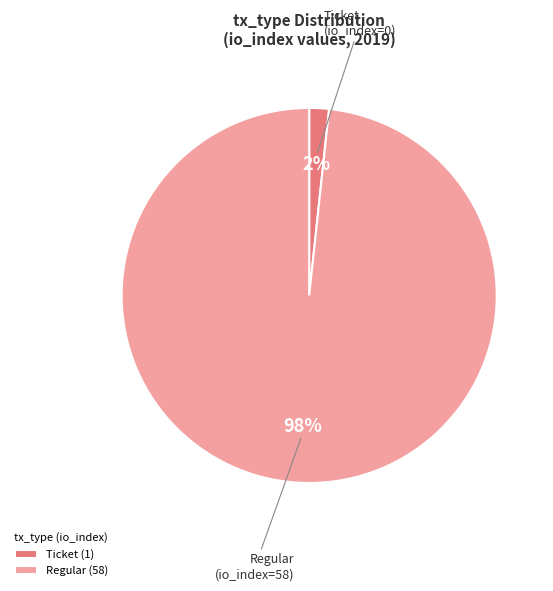

Which category has the smallest portion of the pie?

Ticket (1)